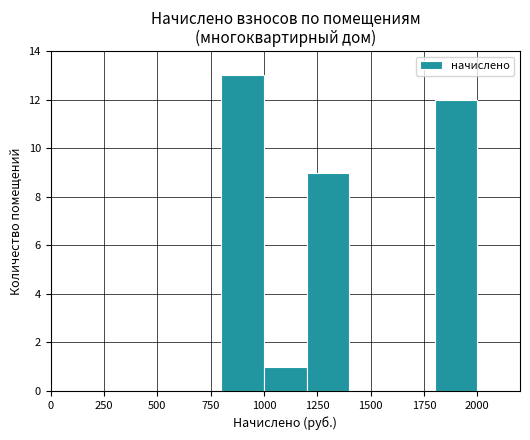

What is the maximum value shown in the chart?

13